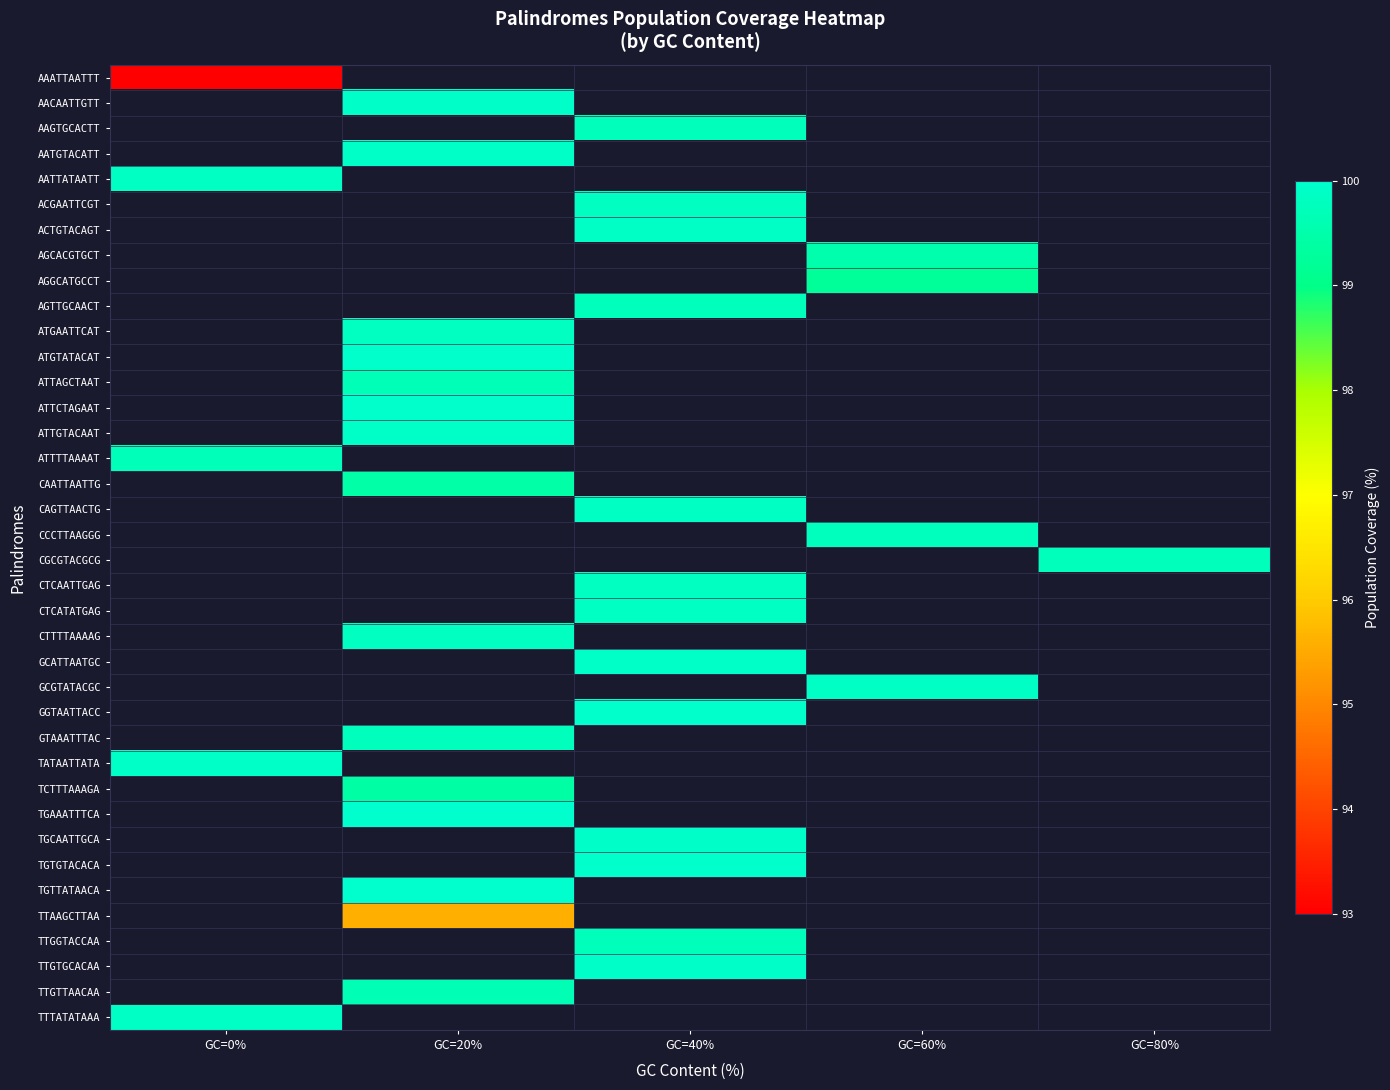

What is the smallest value displayed?

93.0